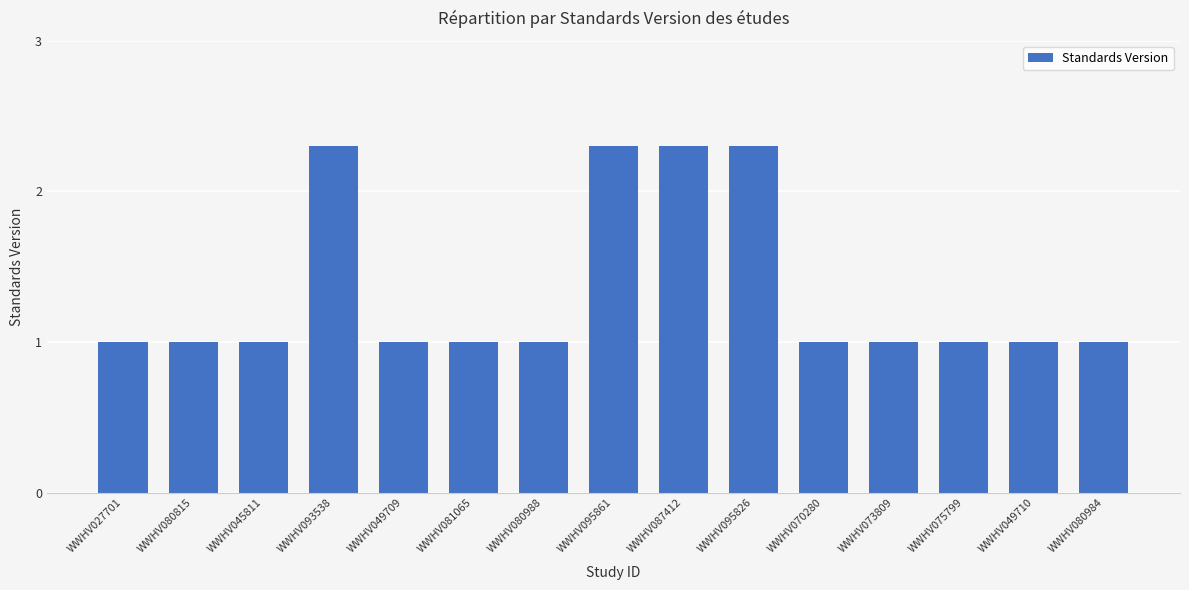

True or false: the data shows 3.3 at WWHV095826.

False